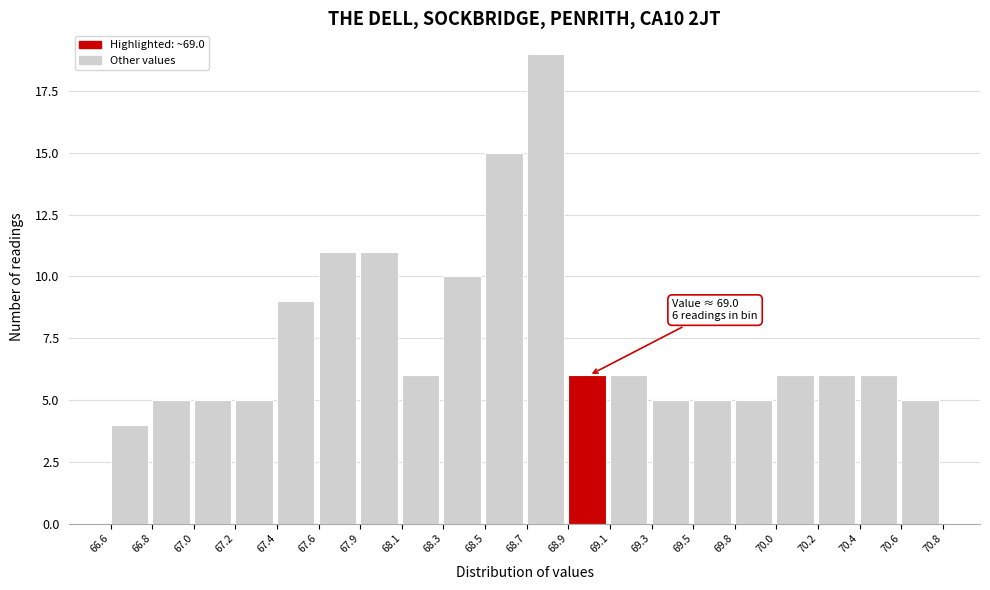

Reading right to left, what are all the values shown in this chart?

5	6	6	6	5	5	5	6	6	19	15	10	6	11	11	9	5	5	5	4